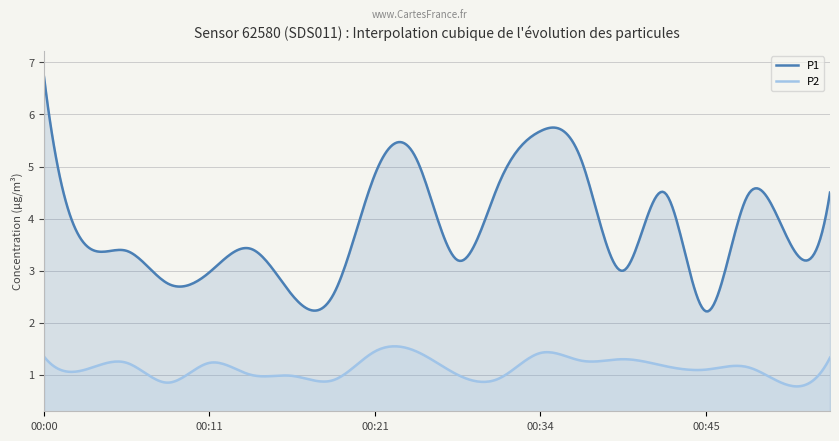

Which series changed the most between 00:06 and 00:34?

P1